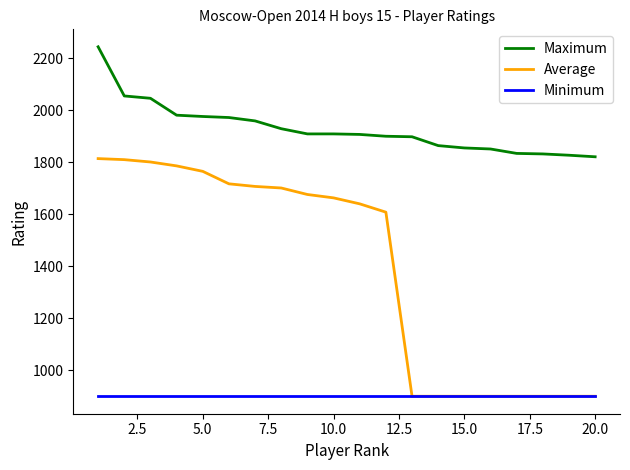

Does the chart display data point markers on the line(s)?

No